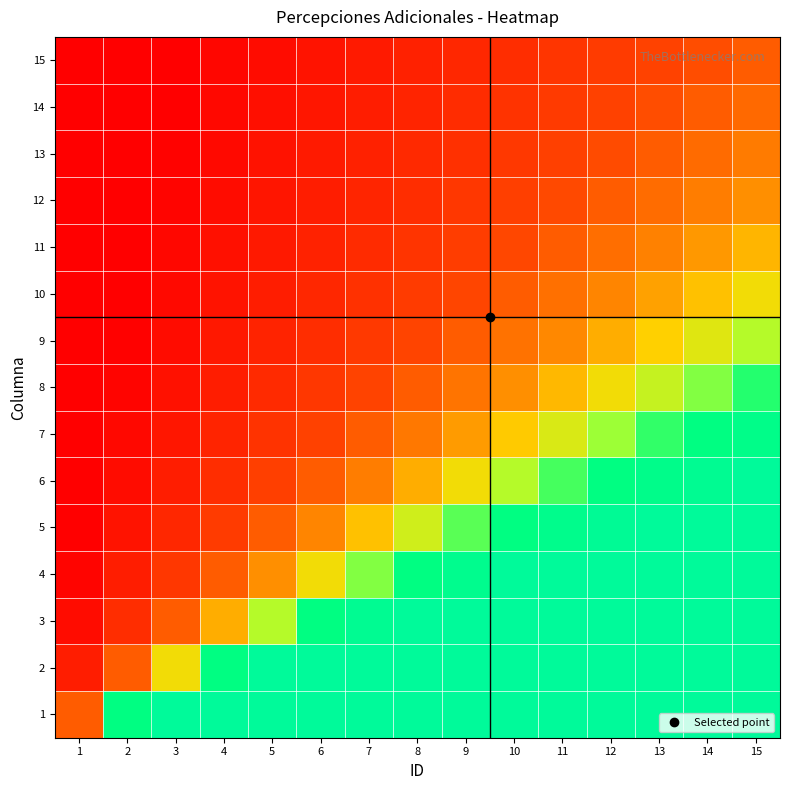

Rank the series at 2 from lowest to highest value.

15, 14, 13, 12, 11, 10, 9, 8, 7, 6, 5, 4, 3, 2, 1